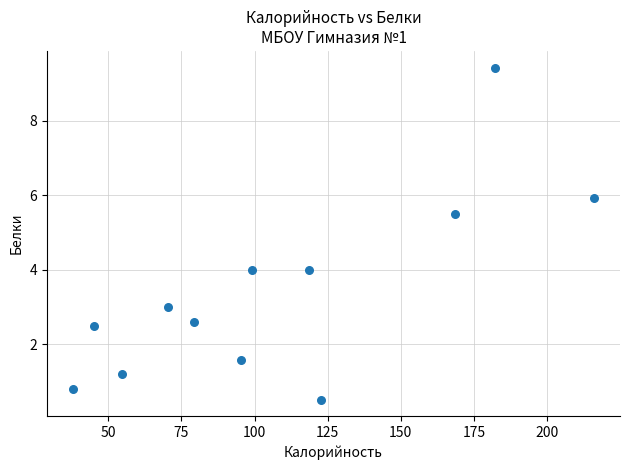

What is the average Y value?

3.4